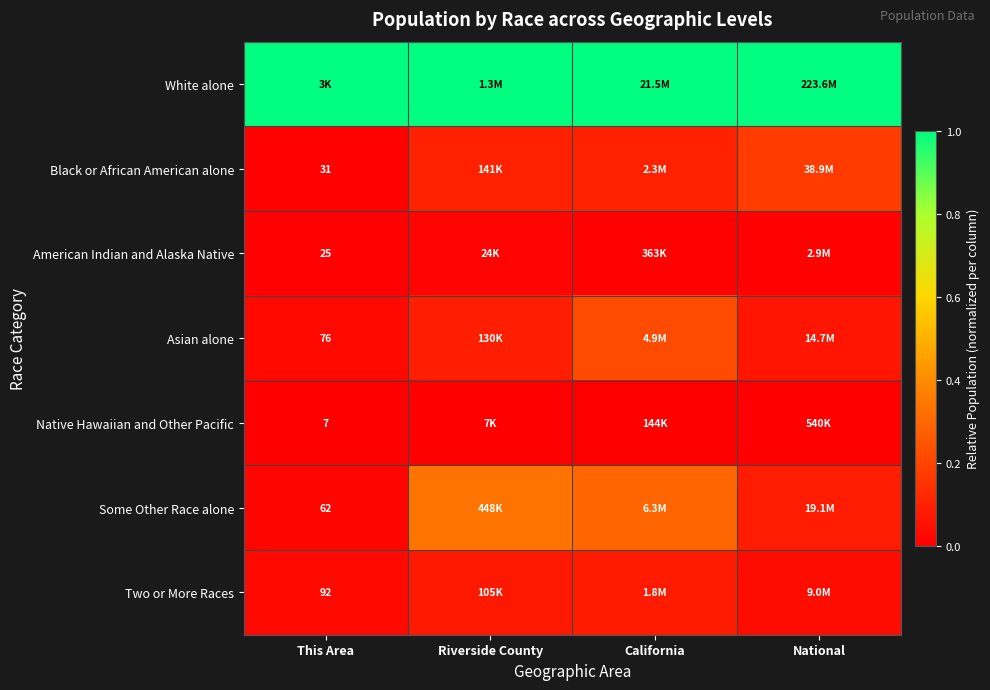

Is the value of Black or African American alone at This Area greater than the value of Native Hawaiian and Other Pacific at This Area?

Yes